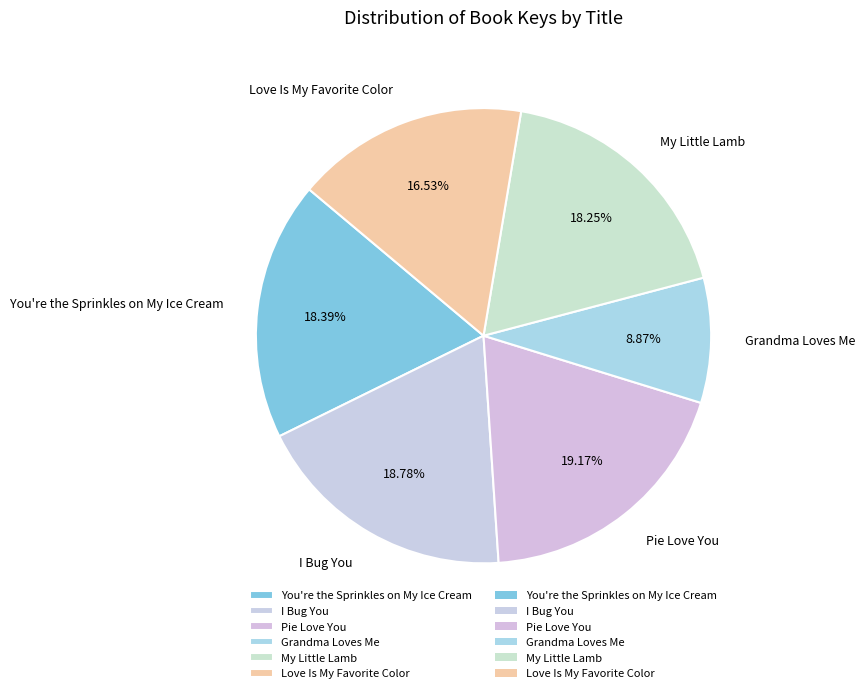

What portion of the pie excludes You're the Sprinkles on My Ice Cream?

81.6%